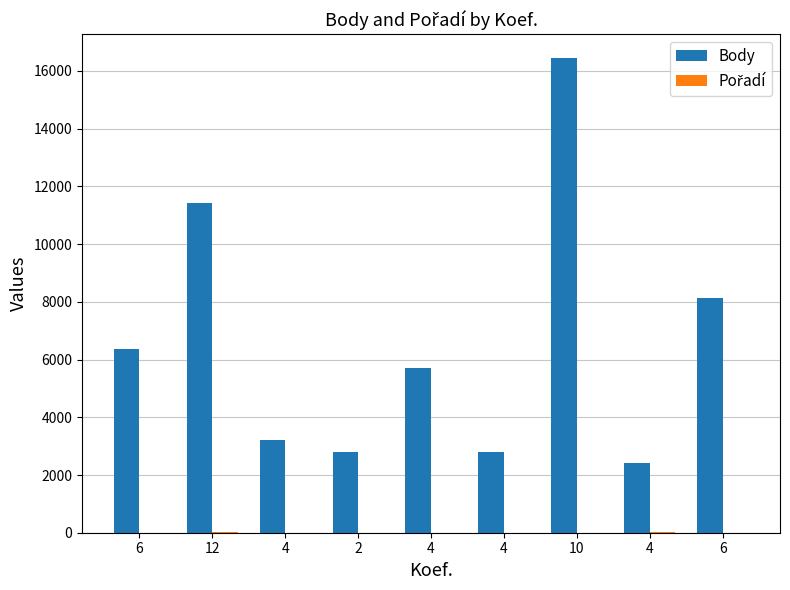

How many groups of bars are there?

9